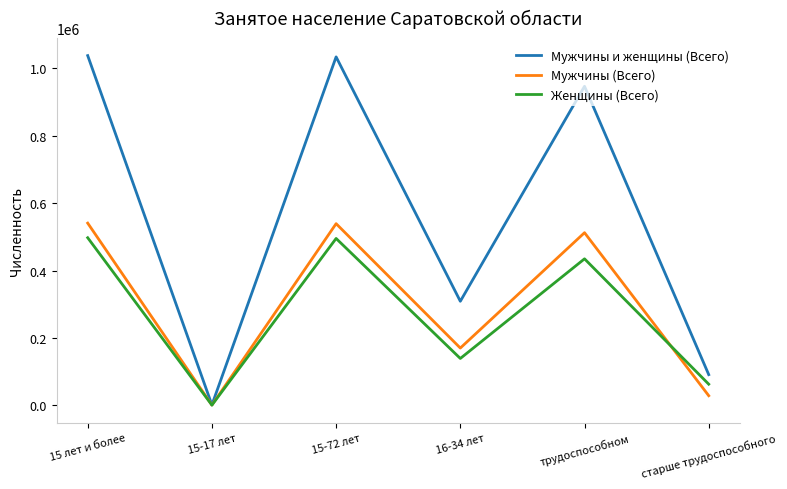

Between 15-72 лет and старше трудоспособного, which series saw the biggest shift?

Мужчины и женщины (Всего)